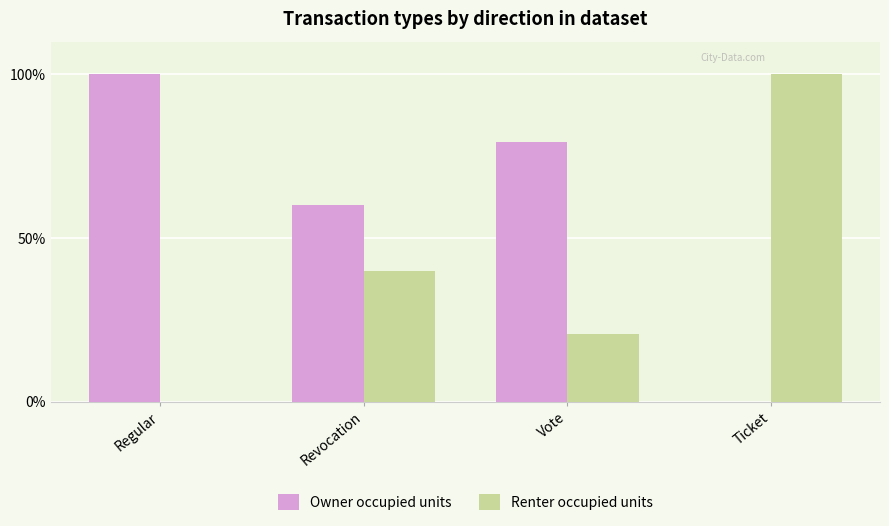

Where is Owner occupied units nearest to the value 50?

Revocation